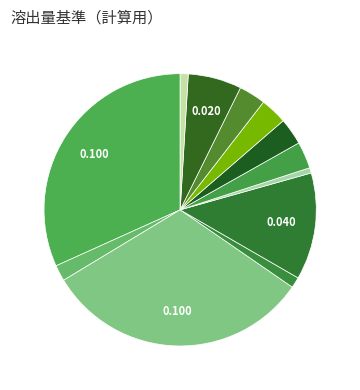

Which slice is the smallest?

1,3-ジクロロプロペン